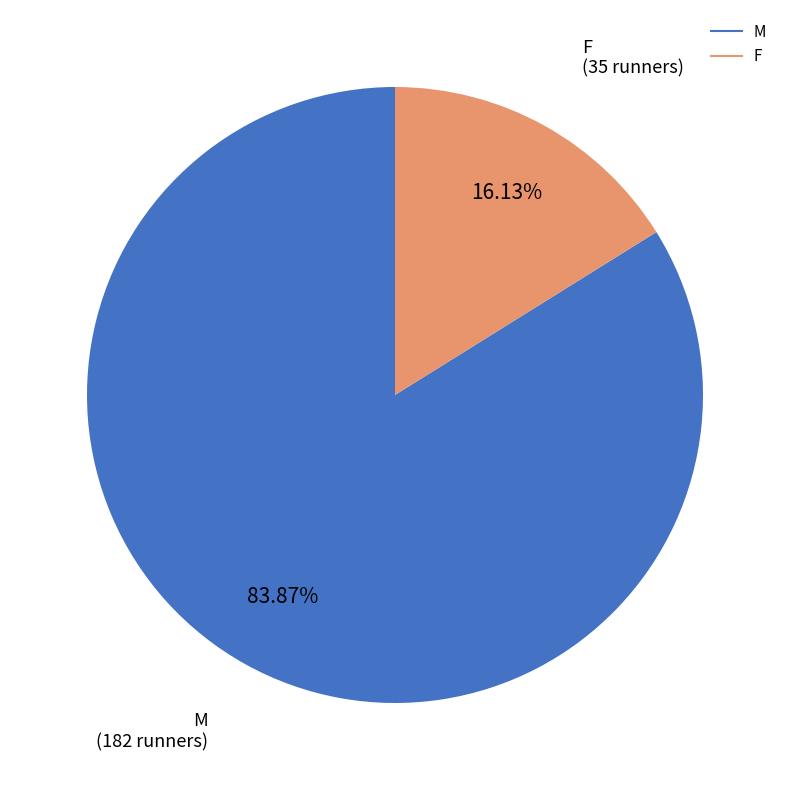

What is the smallest slice in the pie chart?

F